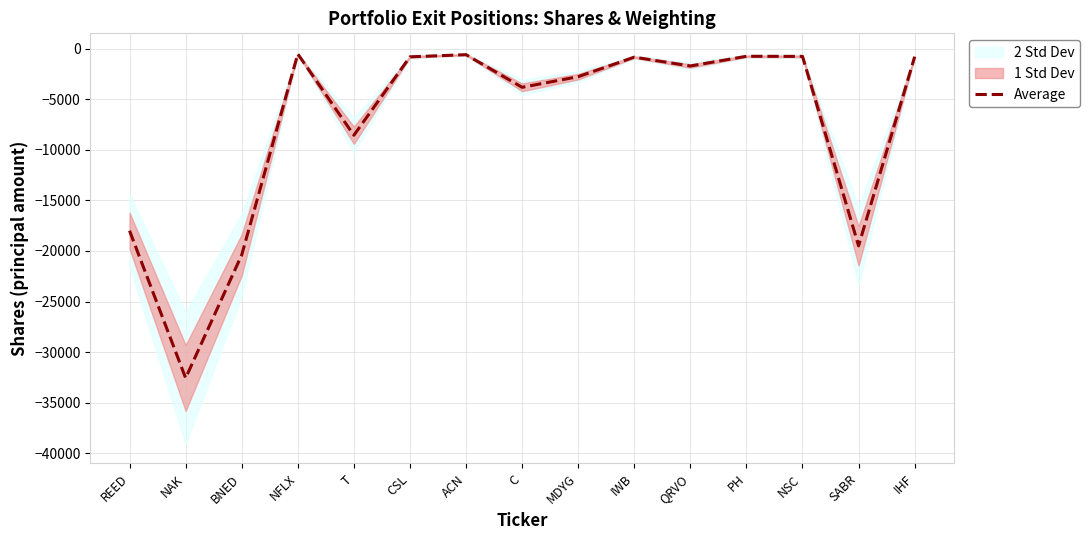

At which label does the data first exceed -1722?

NFLX